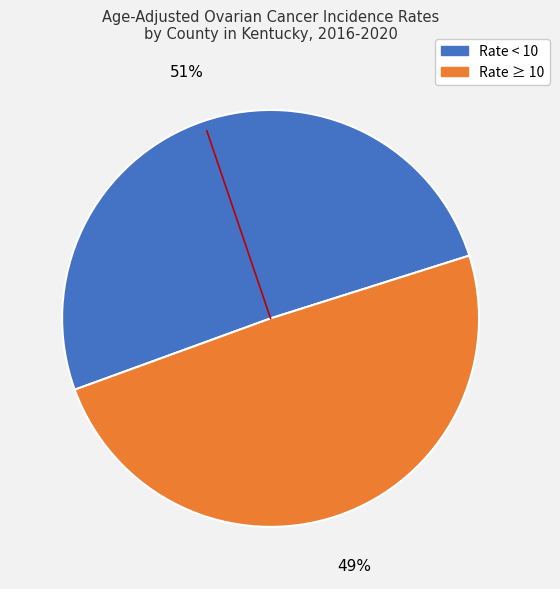

Count the number of slices in the pie.

2